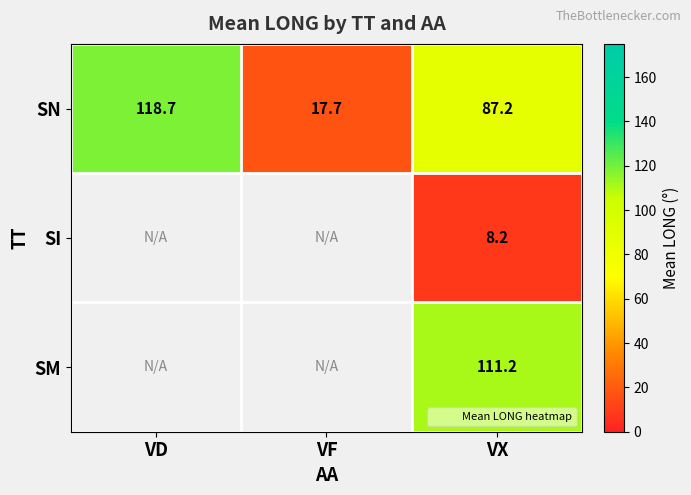

How many categories are shown in the chart?

3